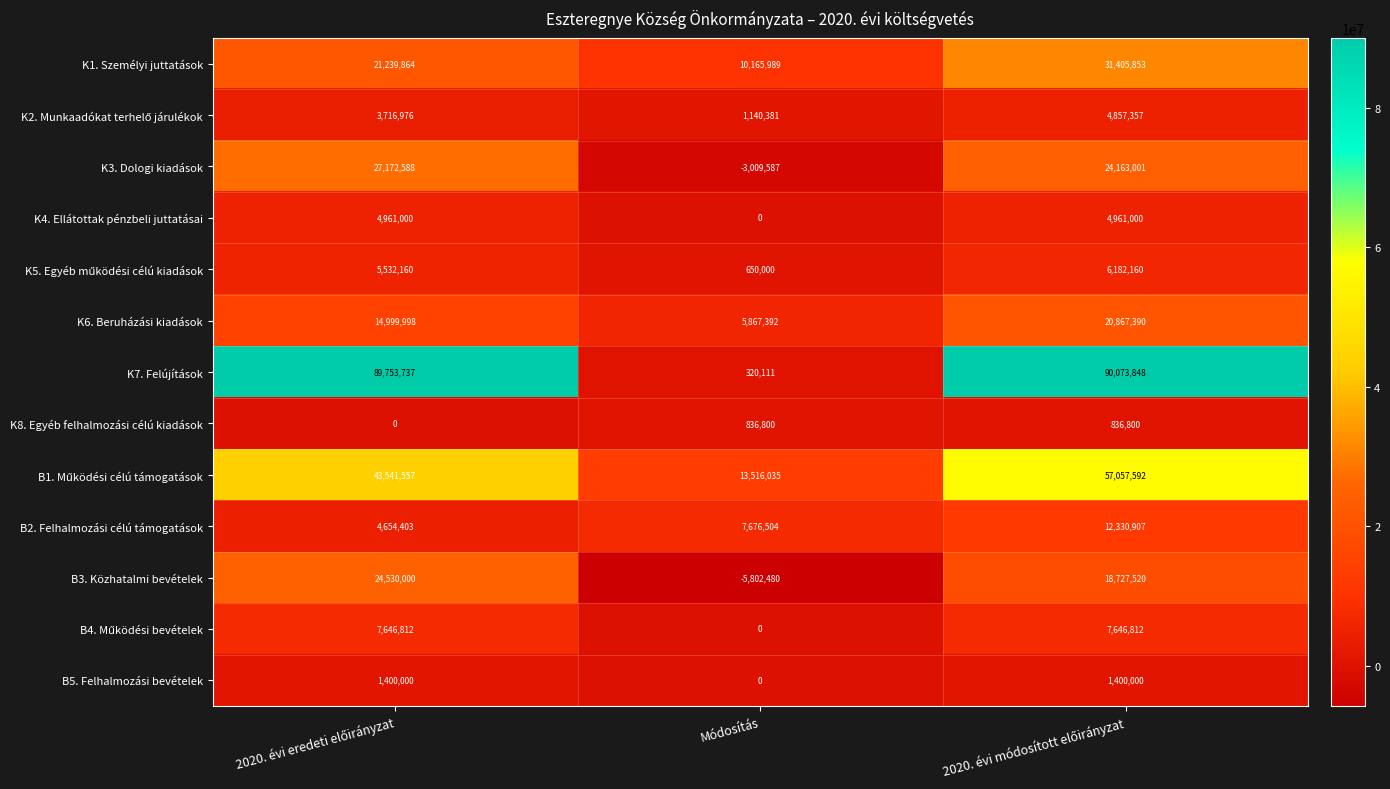

Which series has the largest range (max minus min)?

K7. Felújítások